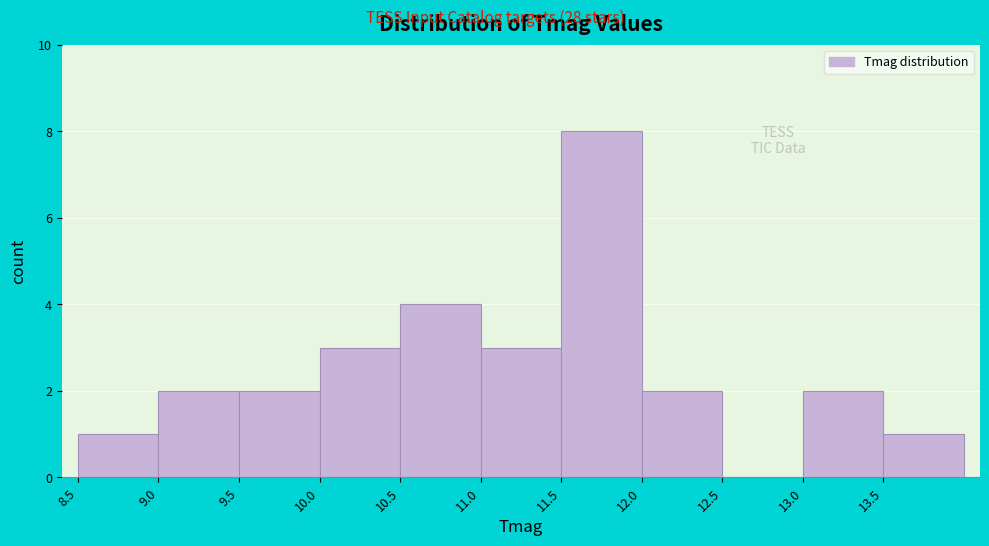

Which range on the x-axis has the tallest bar?

11.5 to 12.0